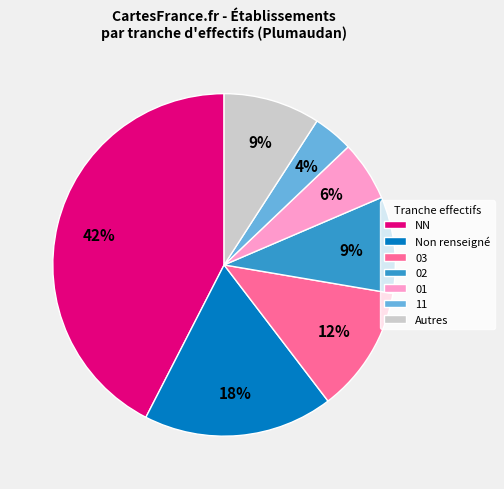

Is there a majority slice in this chart?

No